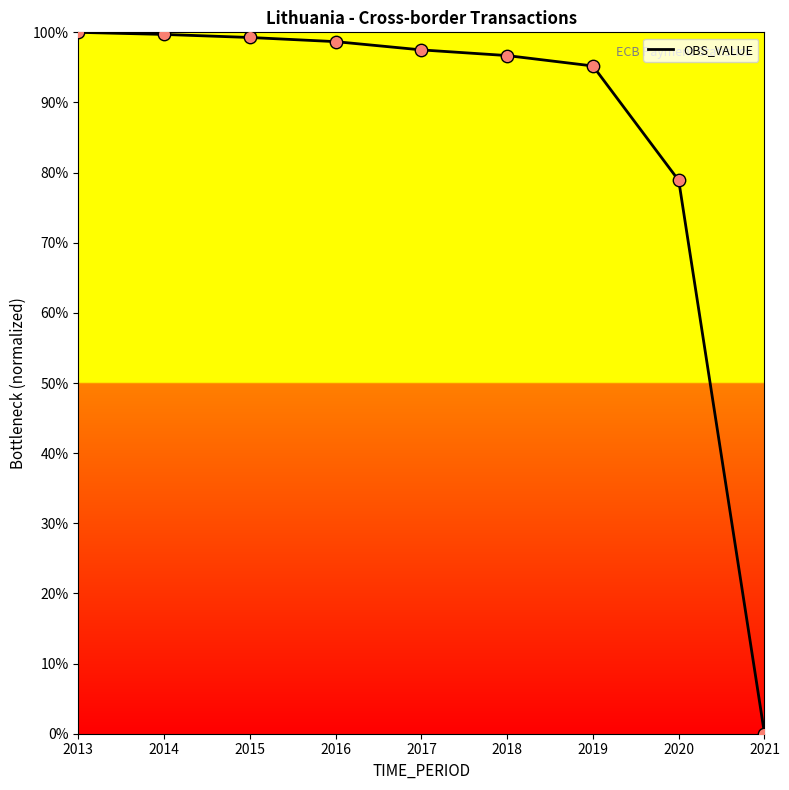

What is the ratio of the value at 2016 to the value at 2017?

1.0